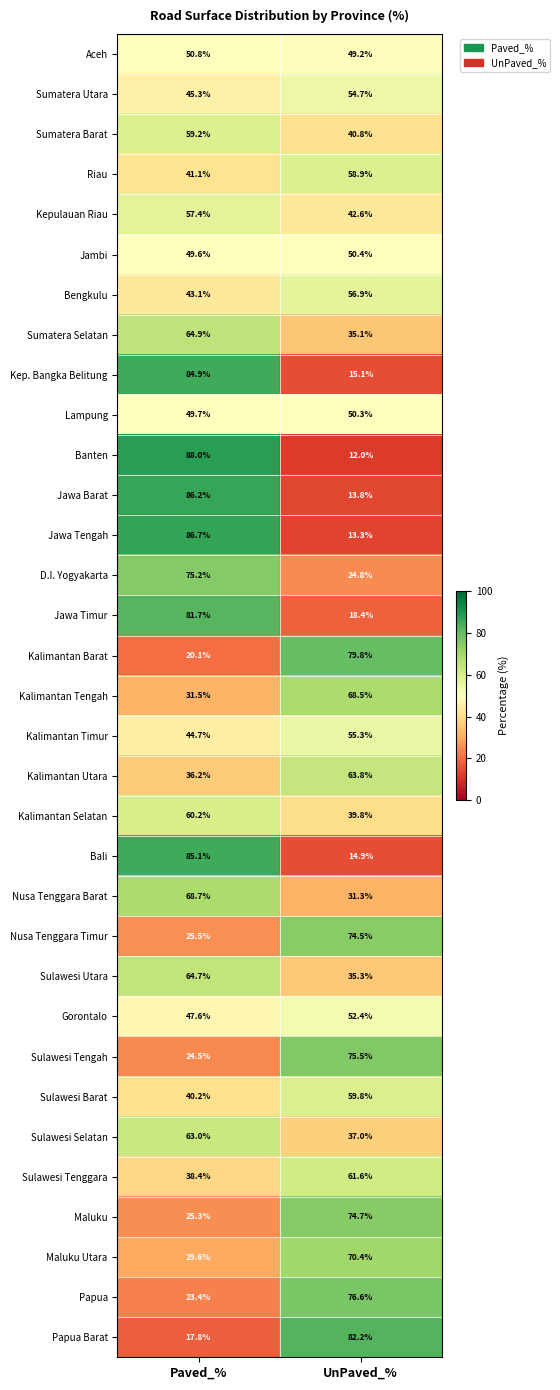

Which series has the largest total across all categories?

Jawa Timur